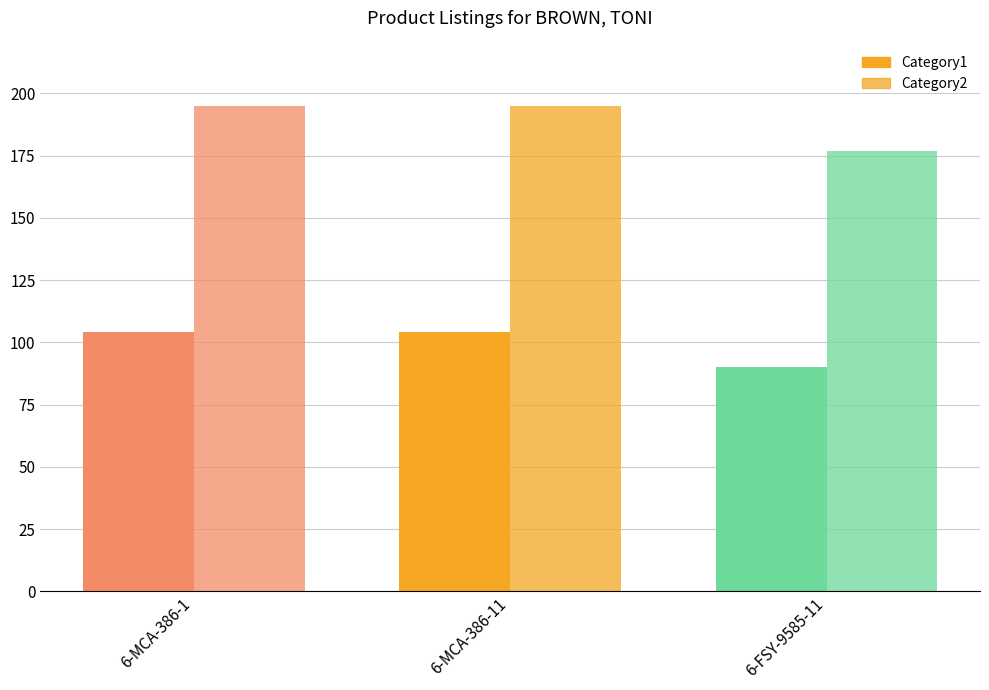

Is it true that Category1 equals 104 at 6-MCA-386-11?

True